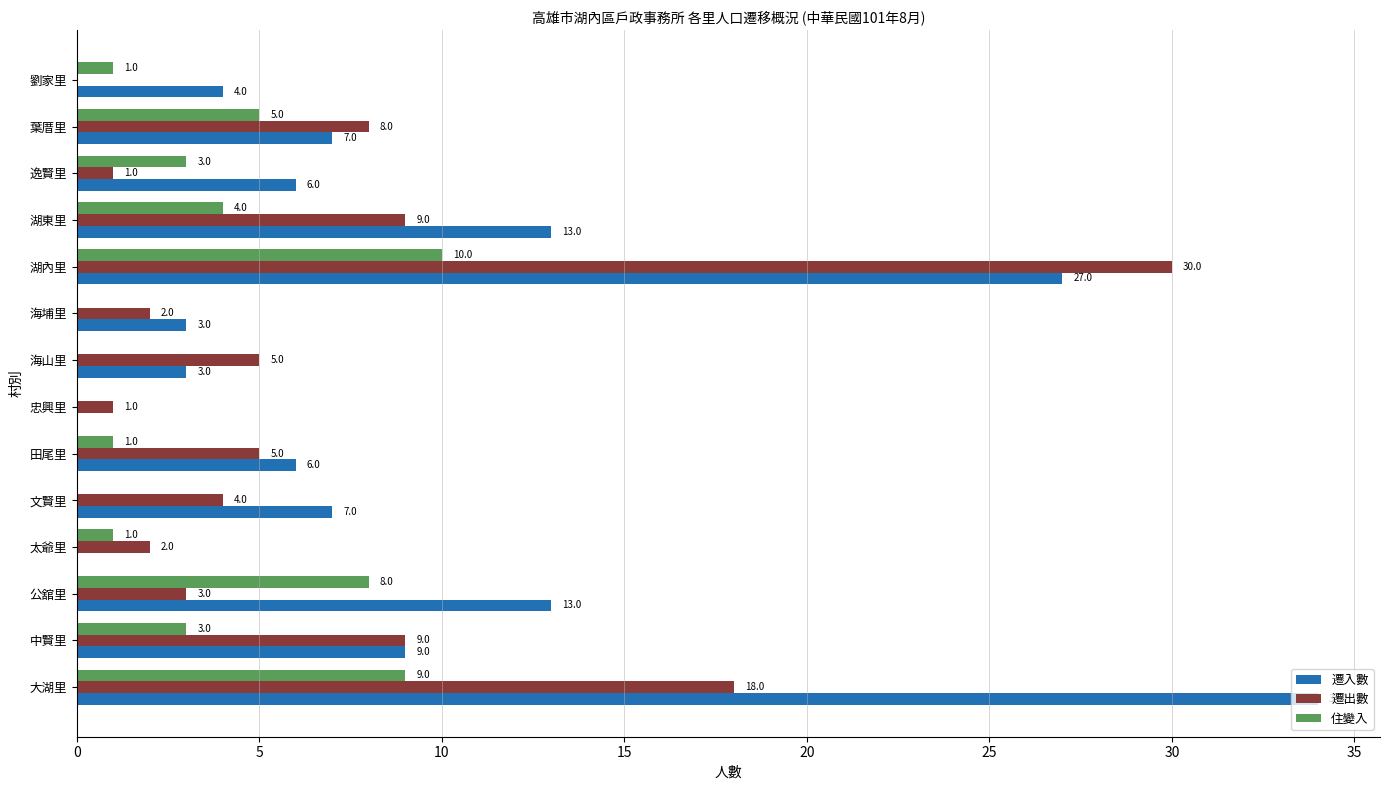

What is the greatest value displayed?

34